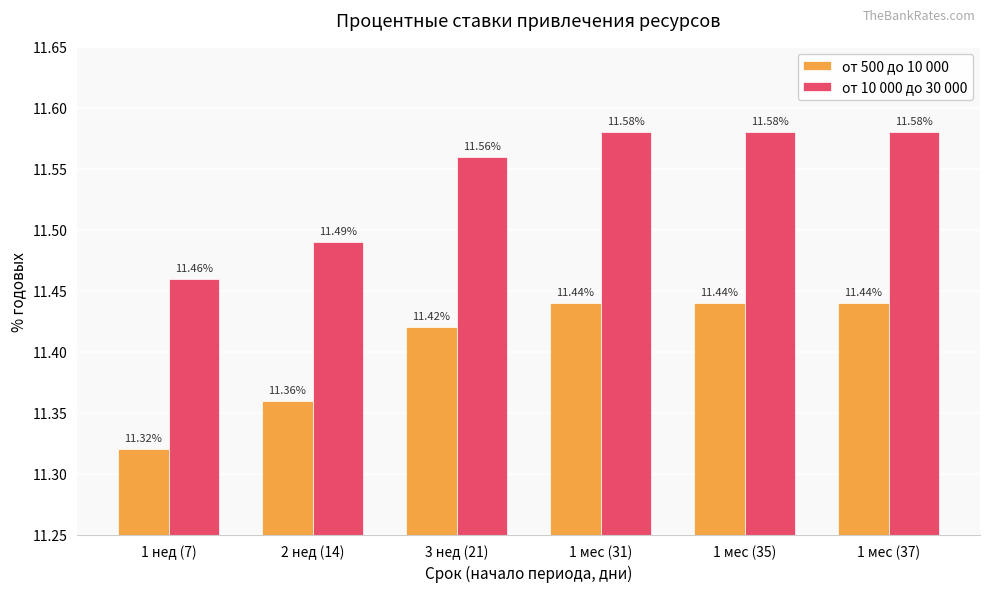

Reading right to left, extract all data points from this chart.

от 500 до 10 000: 11.4	11.4	11.4	11.4	11.4	11.3
от 10 000 до 30 000: 11.6	11.6	11.6	11.6	11.5	11.5